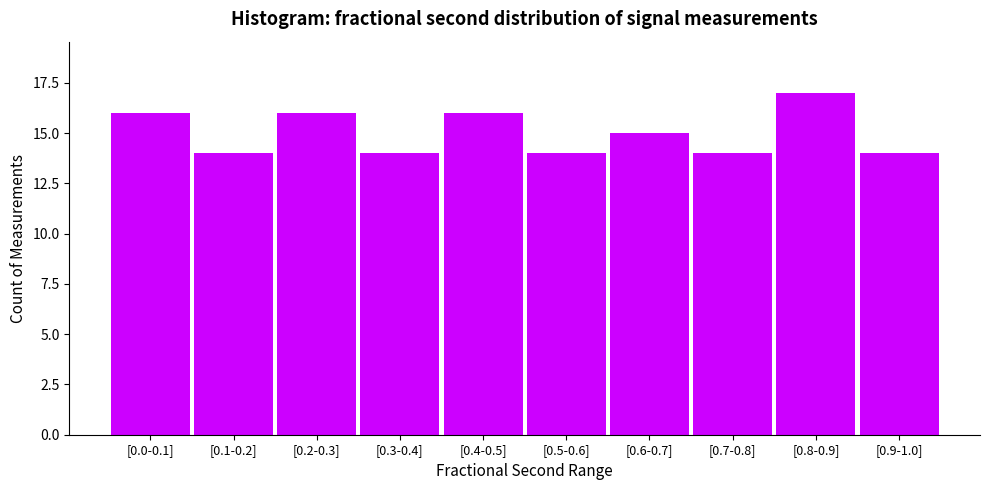

Reading left to right, transcribe all the data shown in this chart.

[0.0-0.1]=16	[0.1-0.2]=14	[0.2-0.3]=16	[0.3-0.4]=14	[0.4-0.5]=16	[0.5-0.6]=14	[0.6-0.7]=15	[0.7-0.8]=14	[0.8-0.9]=17	[0.9-1.0]=14